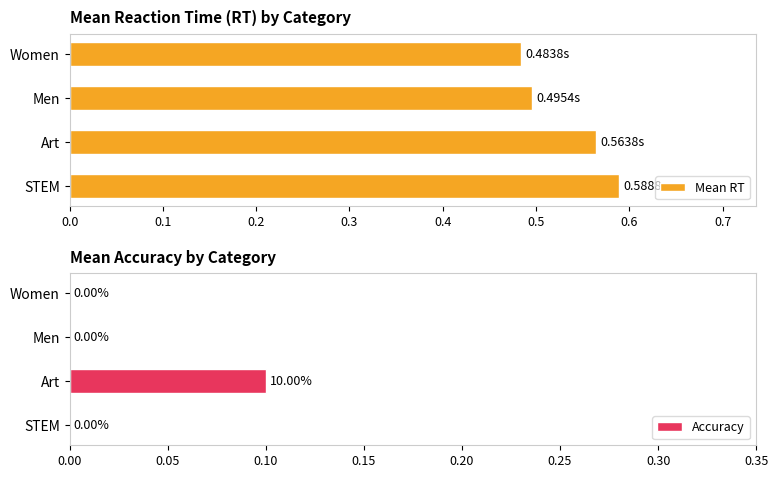

What is the average value of the Mean RT series?

0.5